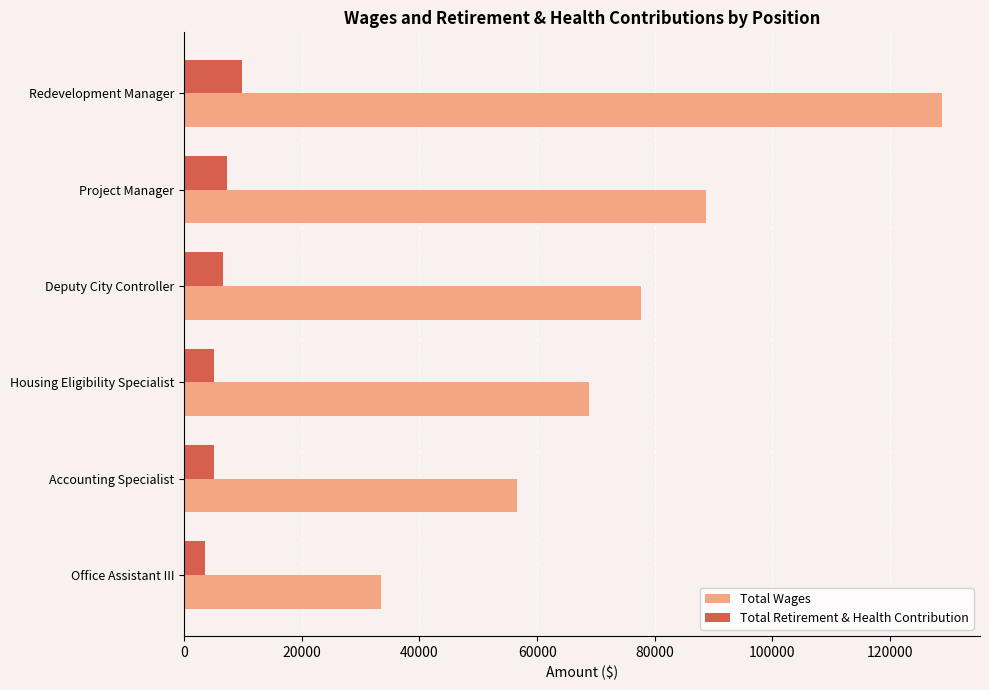

Rank the series by their average value, from highest to lowest.

Total Wages, Total Retirement & Health Contribution